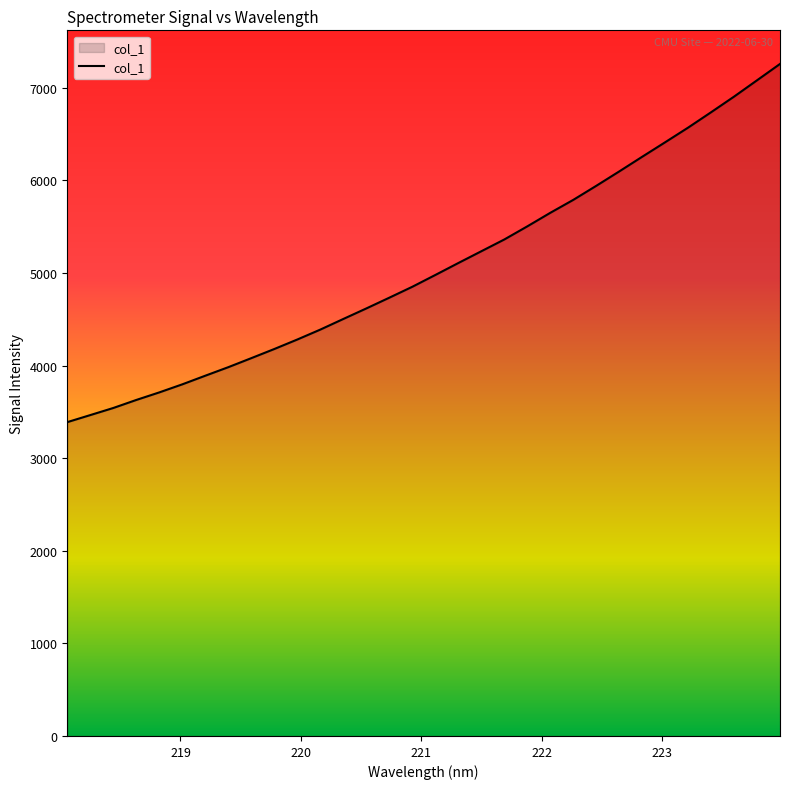

True or false: the data has more than 1 interior local peaks.

False